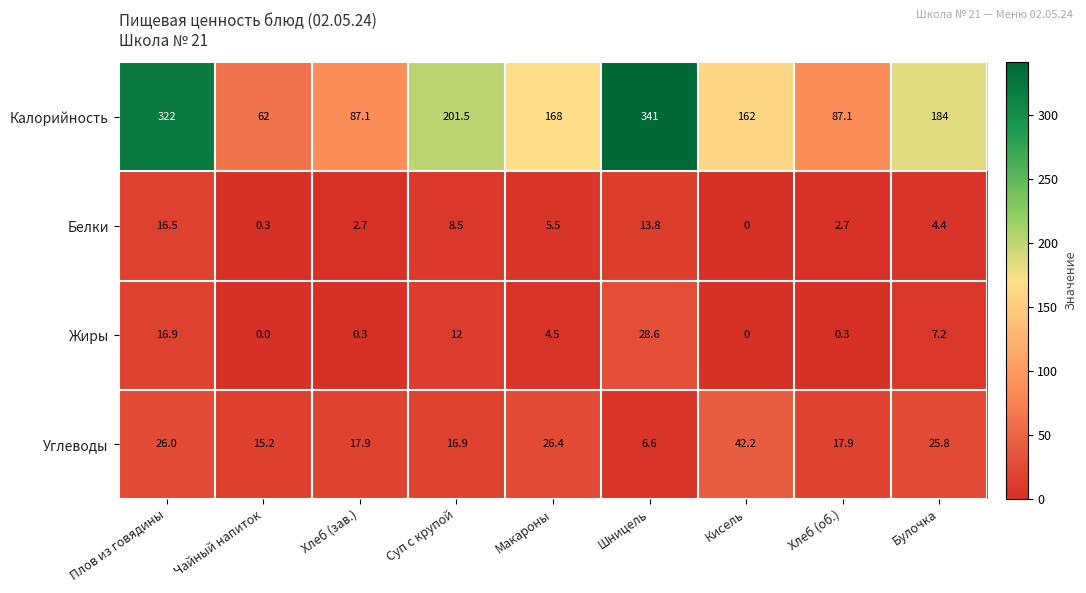

Rank the series at Суп с крупой from highest to lowest value.

Калорийность, Углеводы, Жиры, Белки